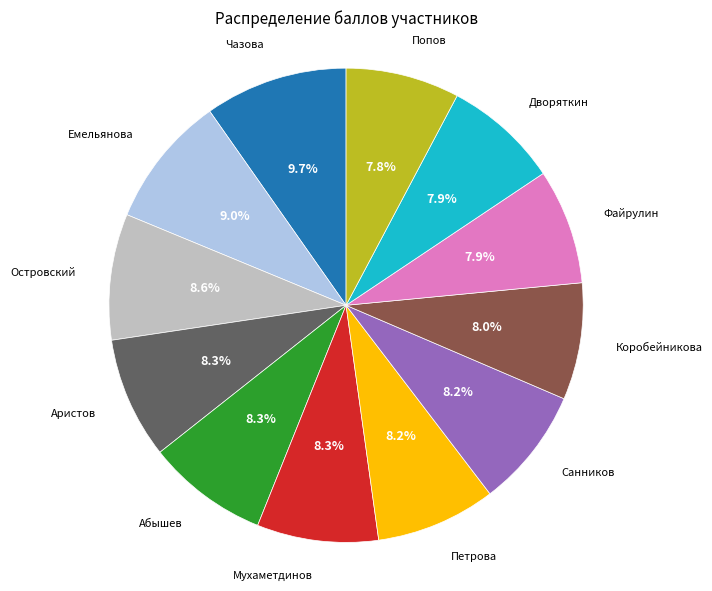

Is there a majority slice in this chart?

No